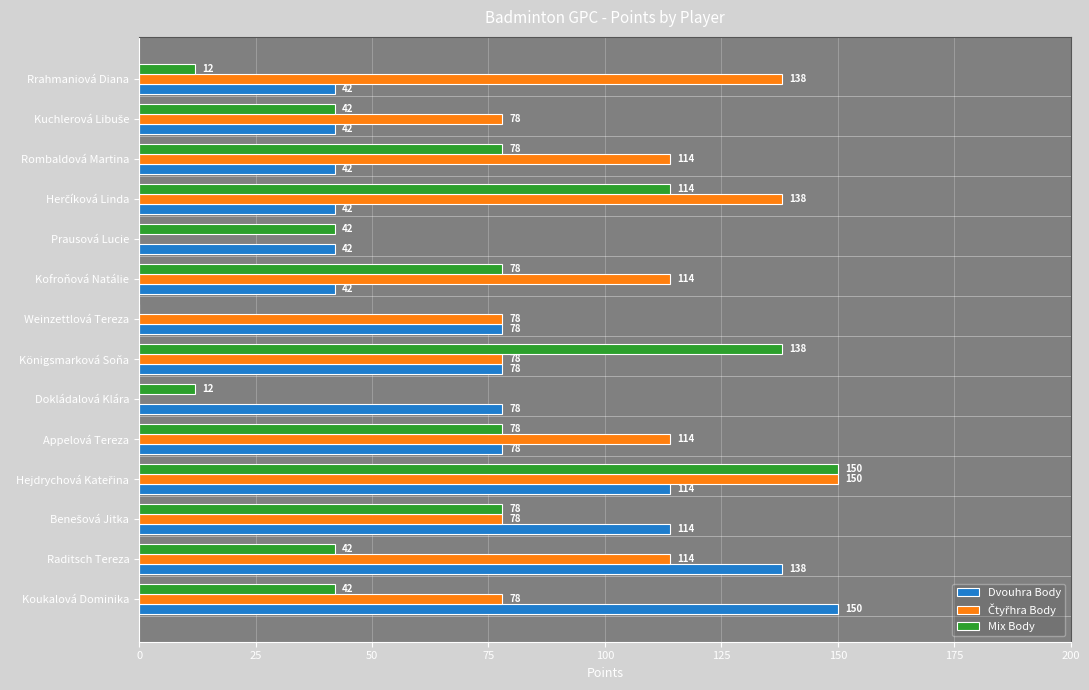

What value does the Dvouhra Body series have at Dokládalová Klára, to the nearest 10?

80